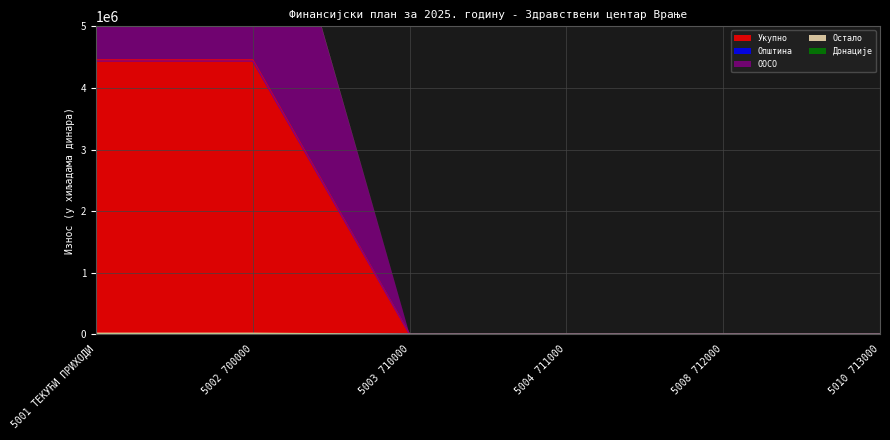

True or false: Из осталих извора has more than 2 points higher than both neighbors.

False